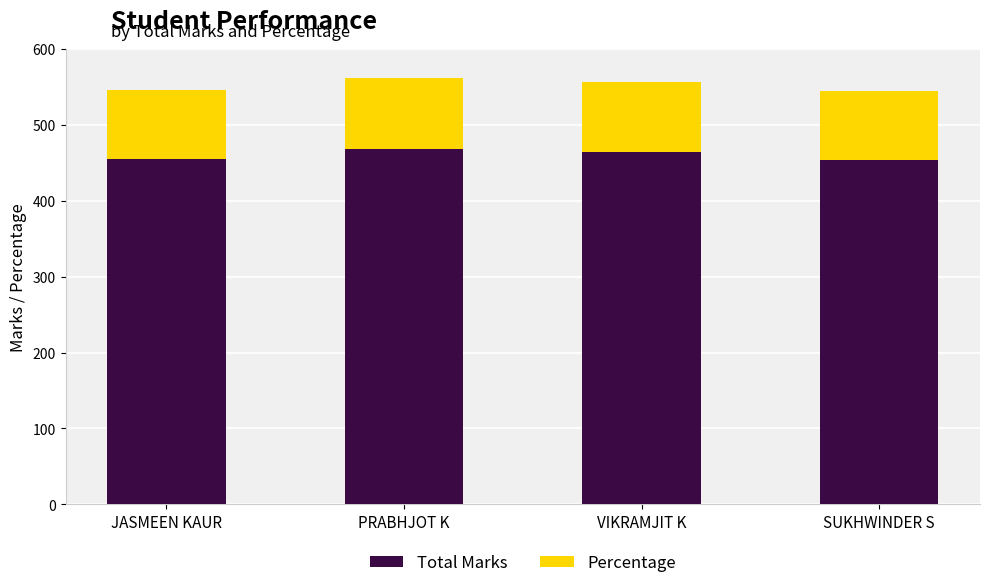

What is the total value across all series at SUKHWINDER S?

544.8